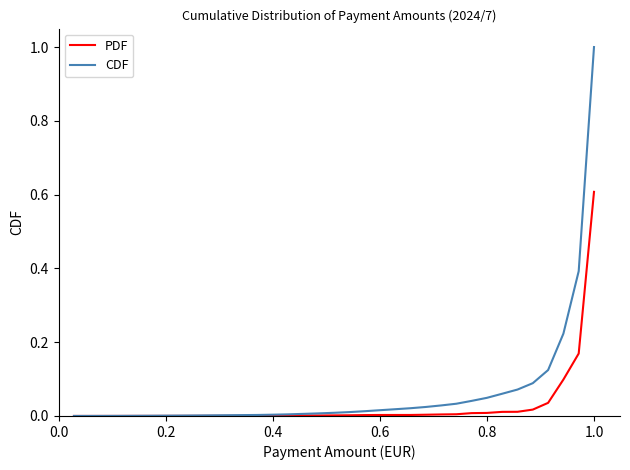

What is the difference between the second highest and minimum values in the CDF series?

0.4